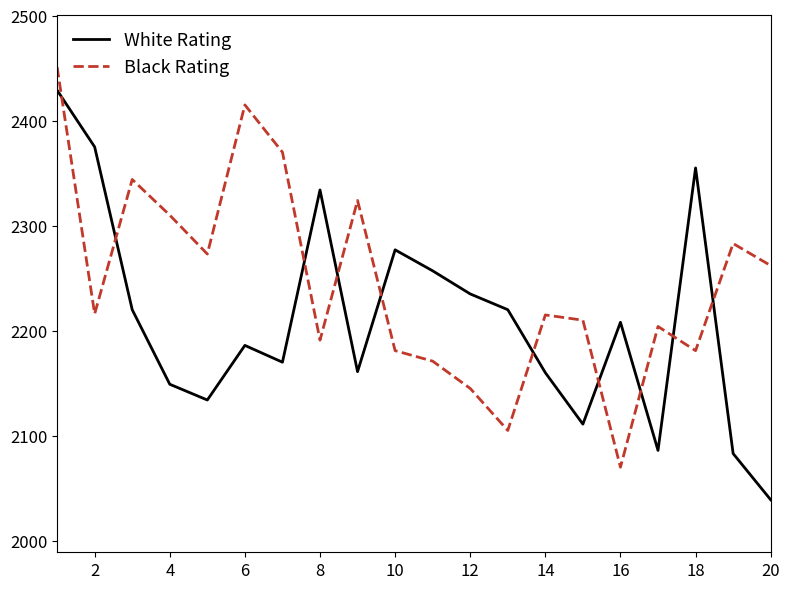

Which series has the largest total across all categories?

Black Rating